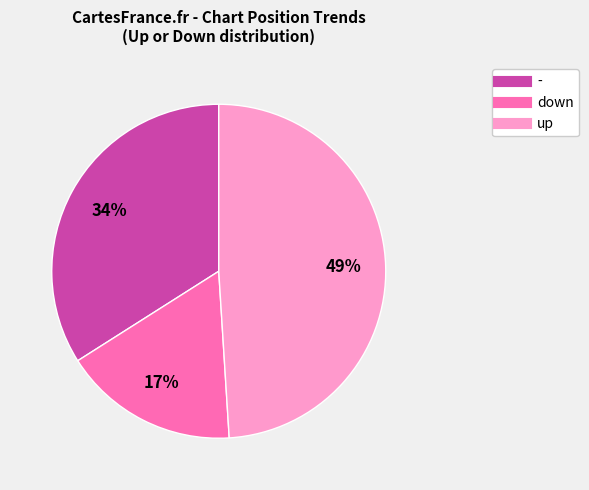

Between up and -, which is larger?

up